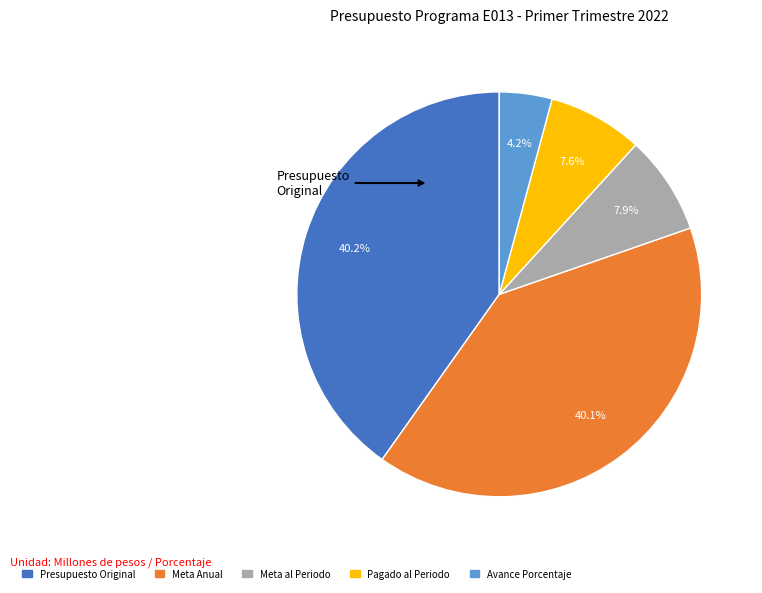

To the nearest percent, what is the difference between the Meta al Periodo and Meta Anual slice percentages?

32%